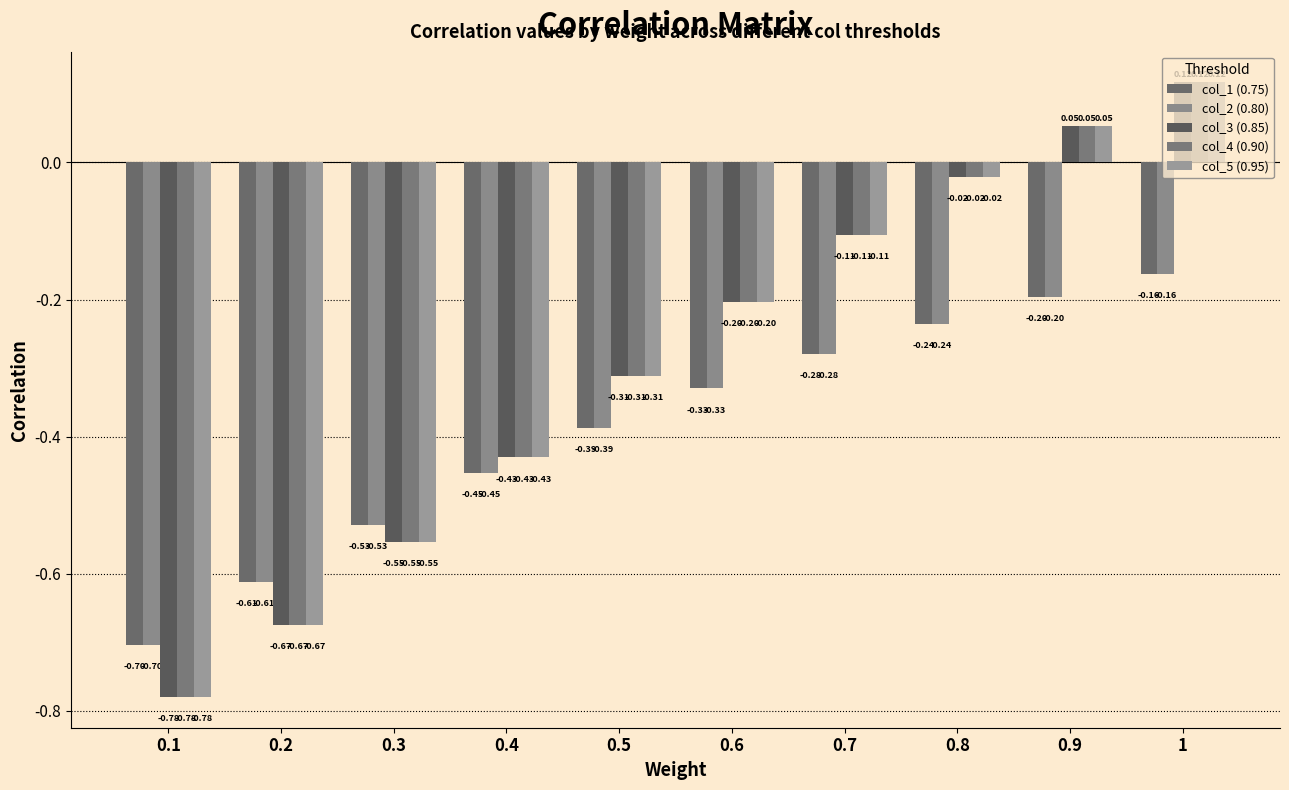

How many values in col_5 (0.95) are above zero?

2